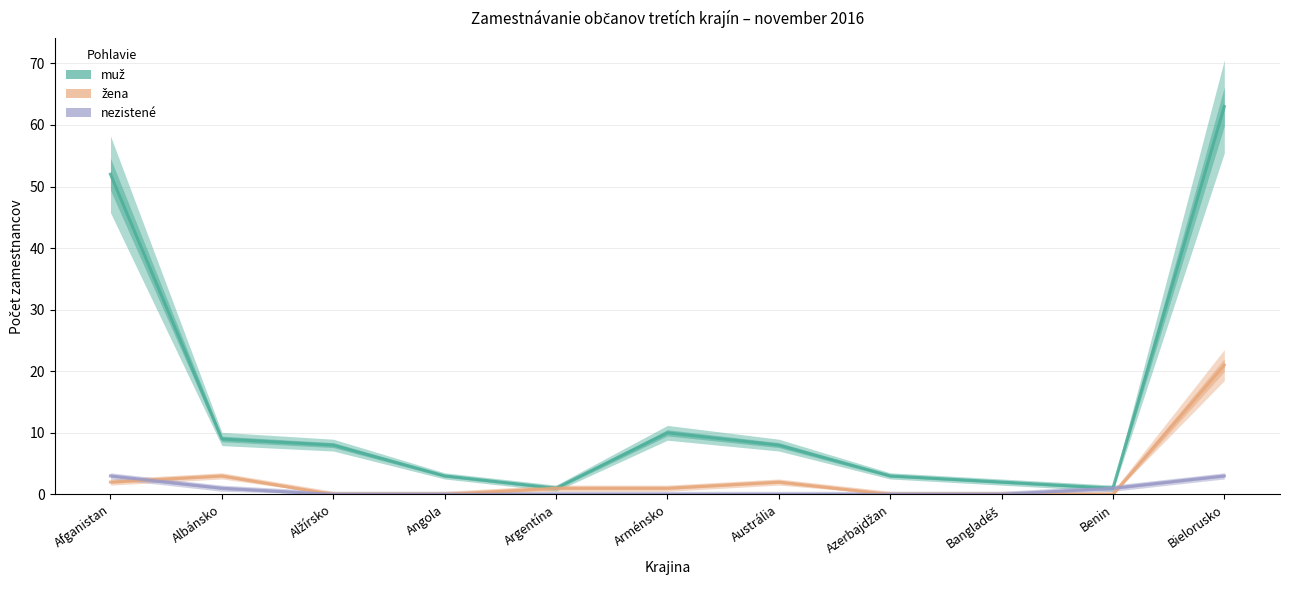

Count the number of data series in this chart.

3